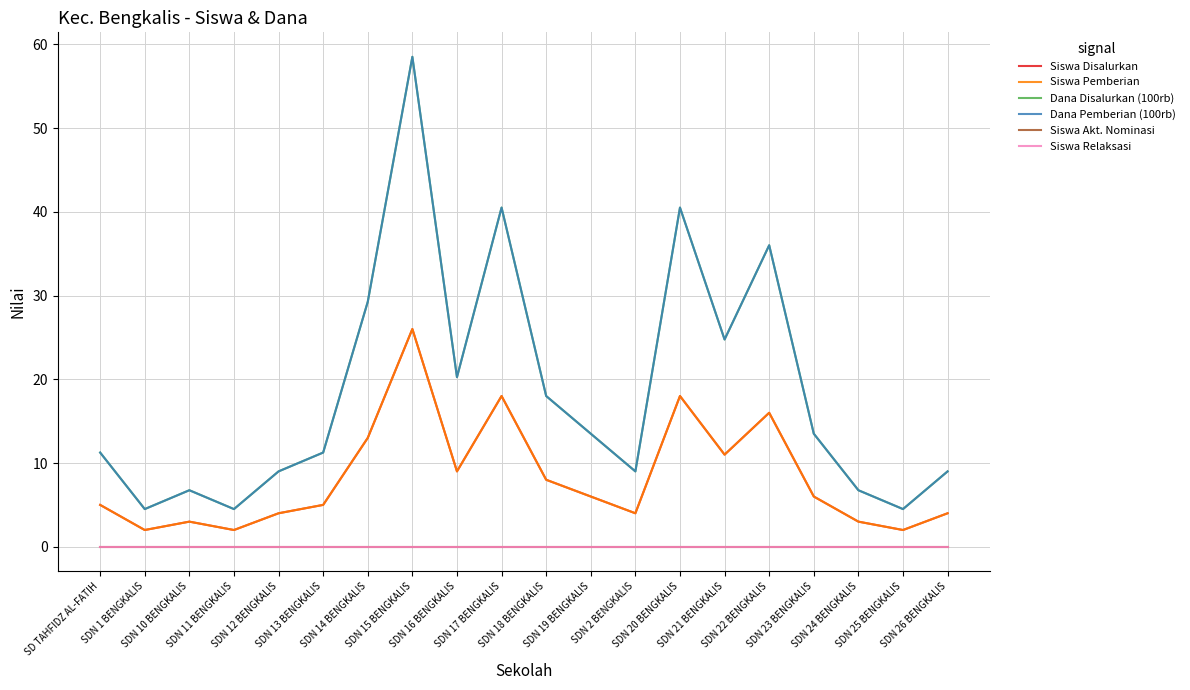

How many lines are shown in the chart?

6